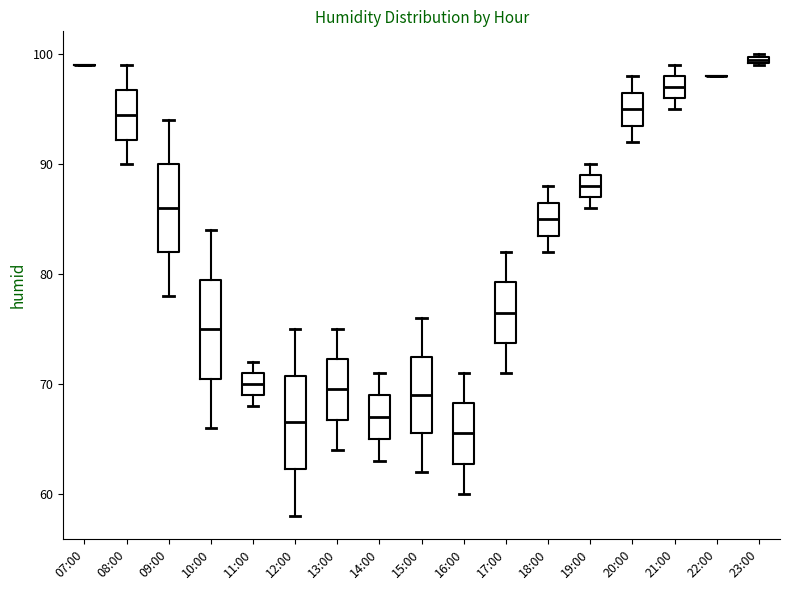

Where does the median line of the box for 16:00 sit on the y-axis? The values are not printed on the chart, so give them approximately, as read against the axis.

66